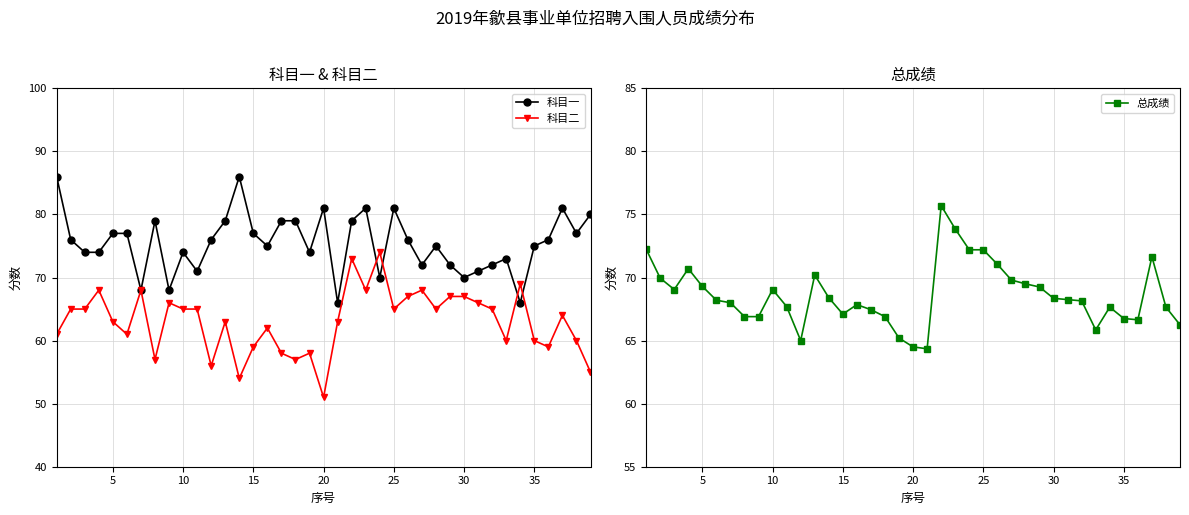

How many lines are shown in the chart?

3